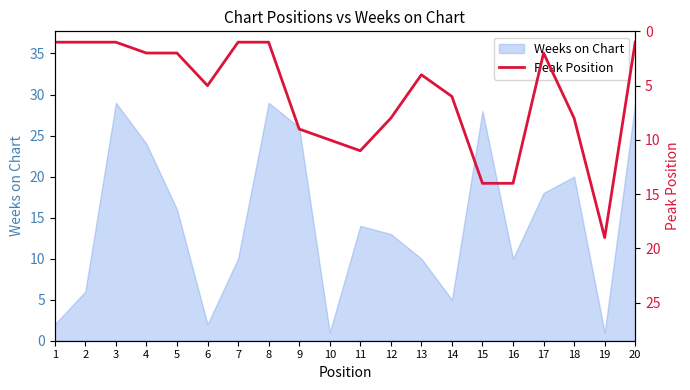

Reading right to left, list all the values displayed in this chart.

20=1	19=19	18=8	17=2	16=14	15=14	14=6	13=4	12=8	11=11	10=10	9=9	8=1	7=1	6=5	5=2	4=2	3=1	2=1	1=1